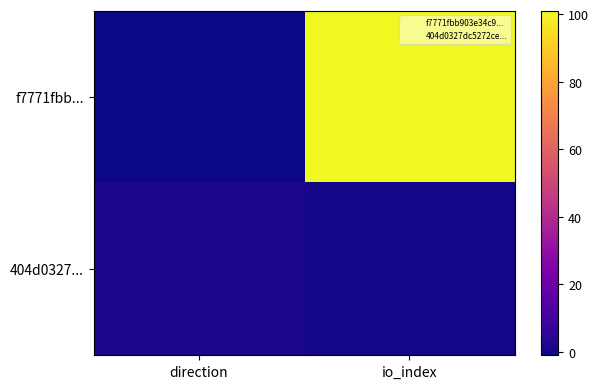

At which category is the sum across all series the highest?

io_index